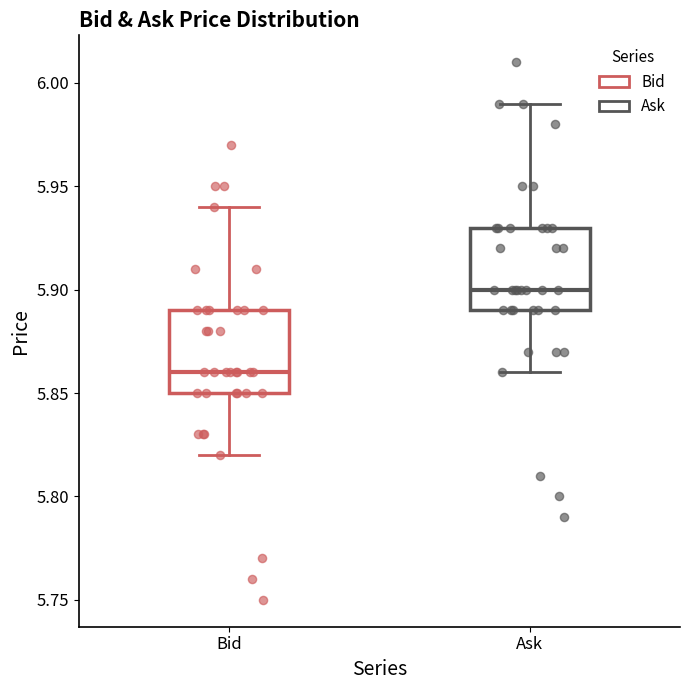

Reading left to right, transcribe this box plot: for each box, give where its median line is, the range the box spans, and where its two whiskers end, as read against the y-axis. The values are not printed on the chart, so give them approximately, as read against the axis.

Bid: median 5.86, box 5.85 to 5.89, whiskers 5.82 to 5.94
Ask: median 5.90, box 5.89 to 5.93, whiskers 5.86 to 5.99